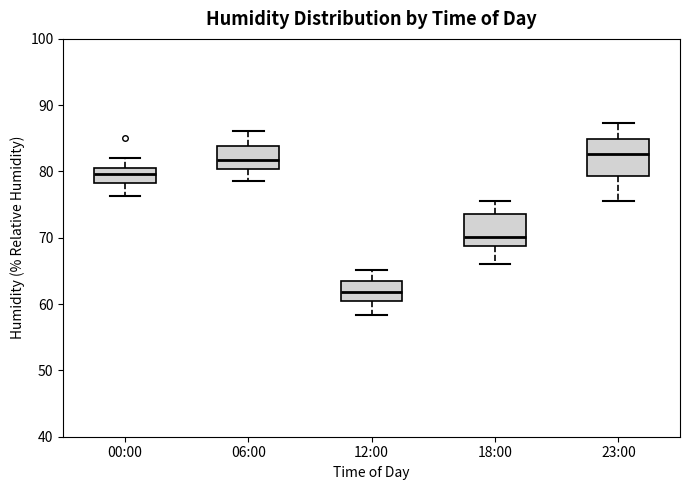

Reading left to right, read every box against the y-axis: the position of its median line, the range the box covers, and the ends of its whiskers. The values are not printed on the chart, so give them approximately, as read against the axis.

00:00: median 80, box 78 to 81, whiskers 76 to 82
06:00: median 82, box 80 to 84, whiskers 79 to 86
12:00: median 62, box 60 to 63, whiskers 58 to 65
18:00: median 70, box 69 to 74, whiskers 66 to 76
23:00: median 83, box 79 to 85, whiskers 76 to 87